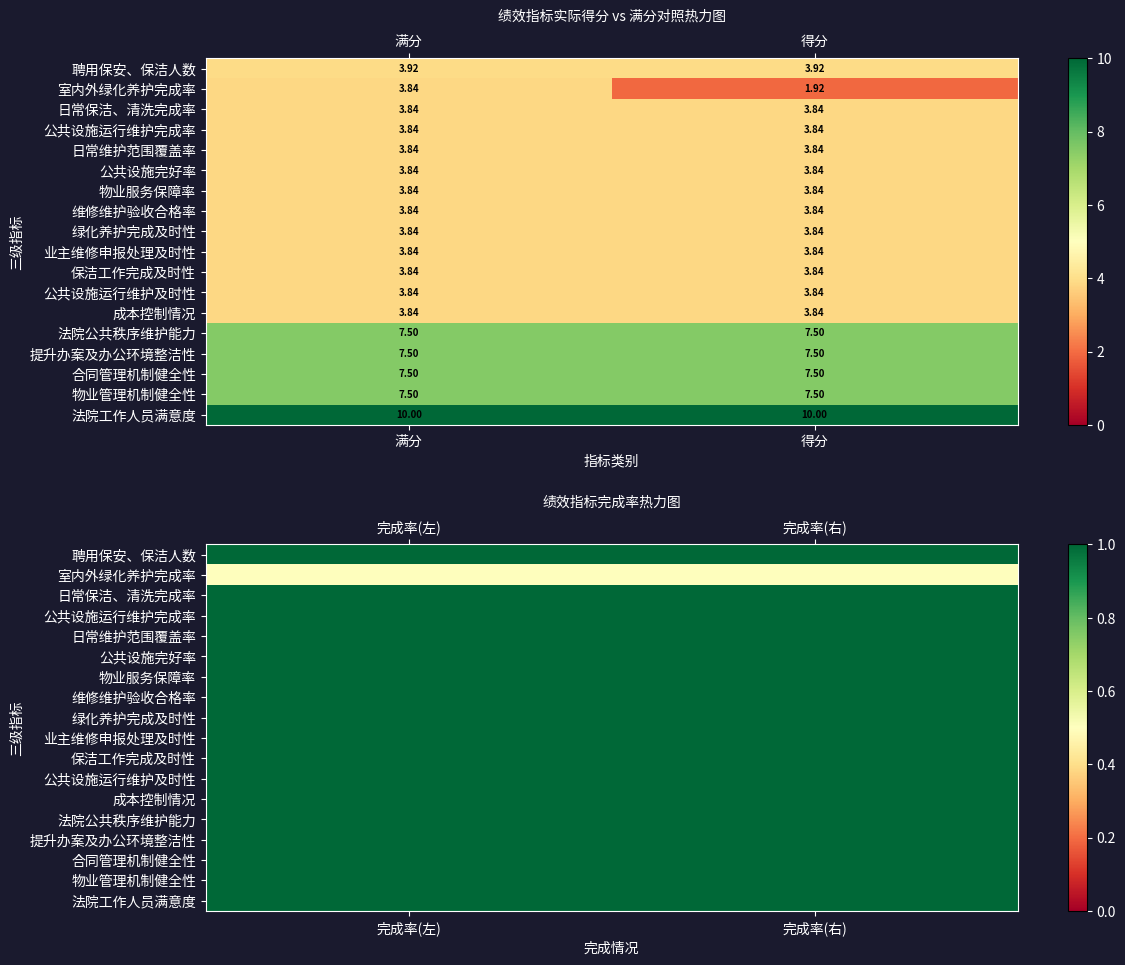

What is the sum of all 成本控制情况 values?

2.0